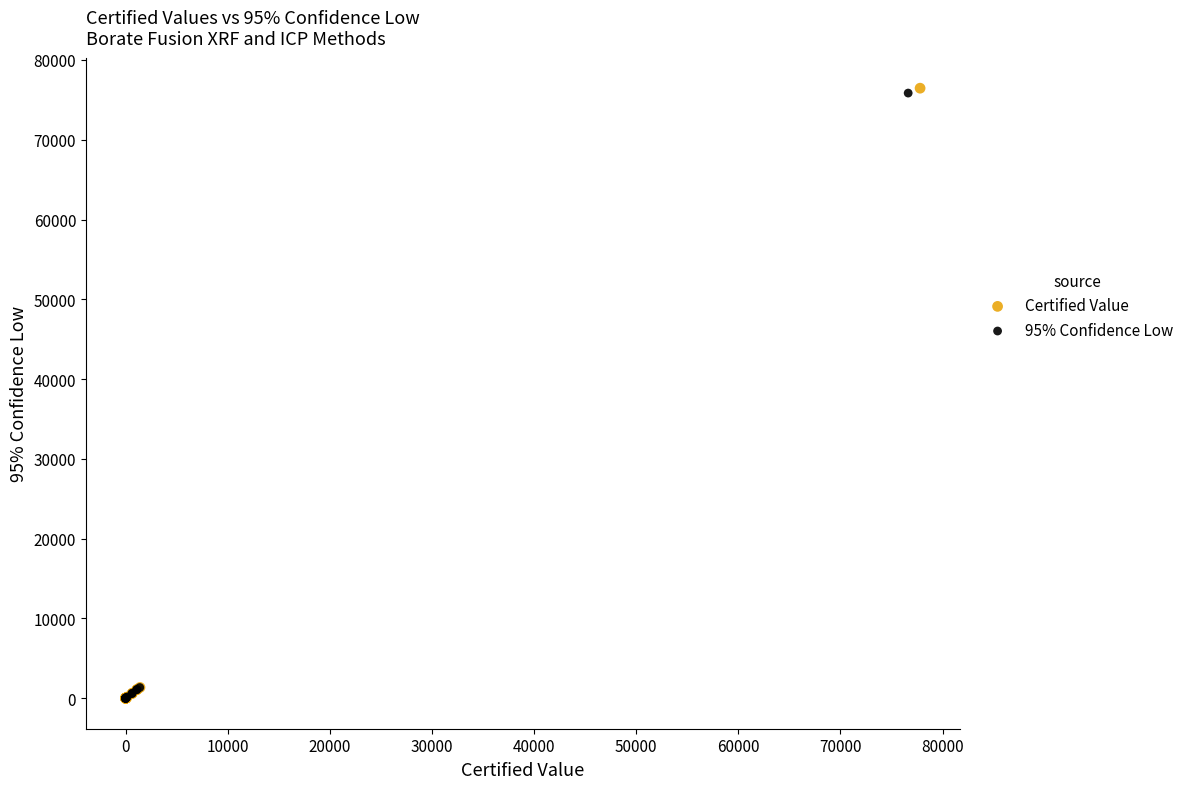

Which series has the largest Y range (max minus min)?

Certified Value